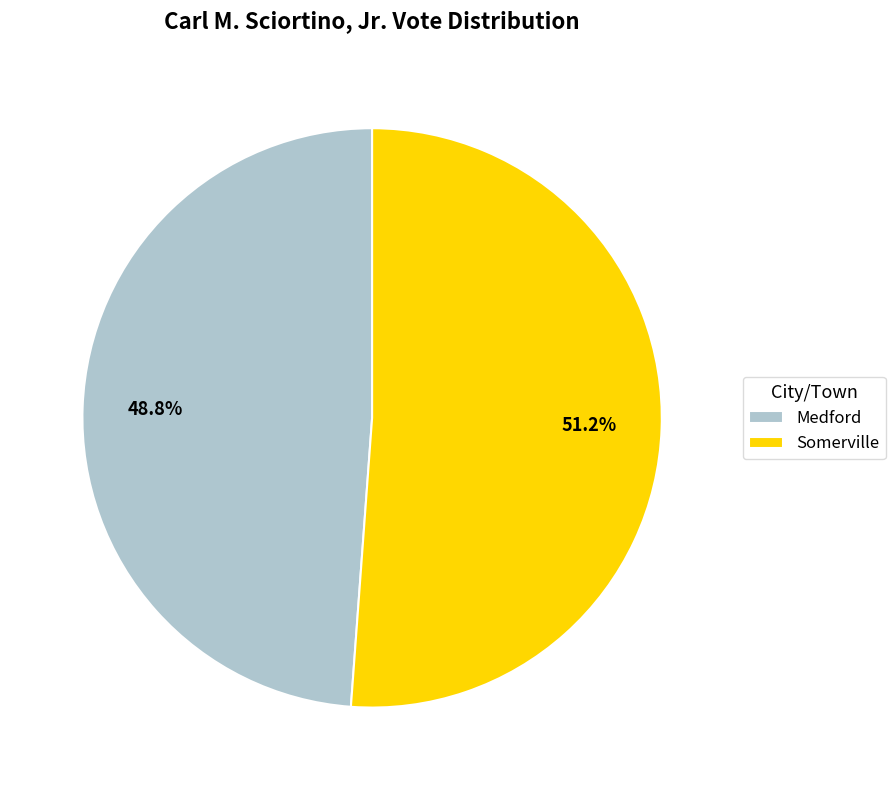

Does any single category account for the majority?

Yes